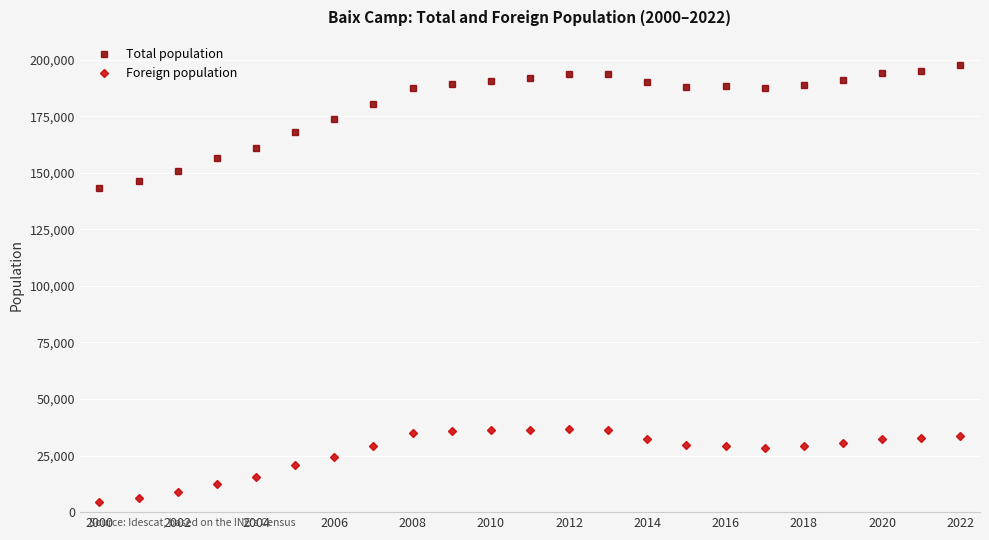

List the series in order of their peak value, lowest first.

Foreign population, Total population